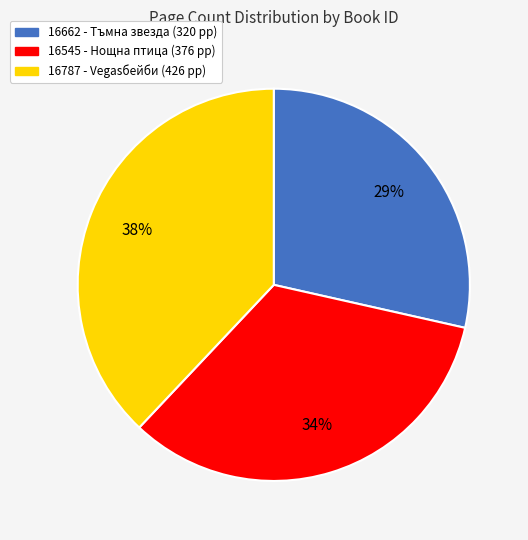

What is the largest slice in the pie chart?

16787